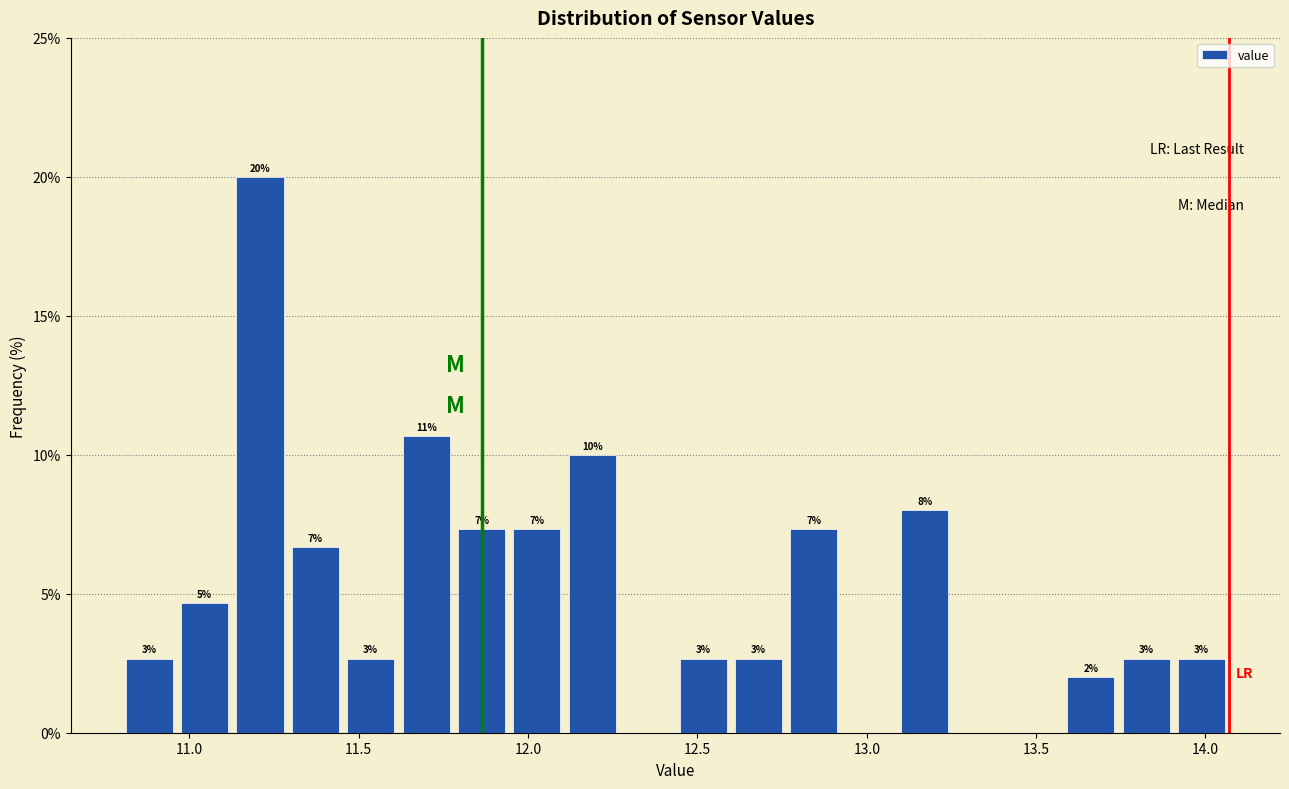

Around what value on the x-axis is the tallest bar? Give the approximate position of its centre, as read against the axis.

11.20